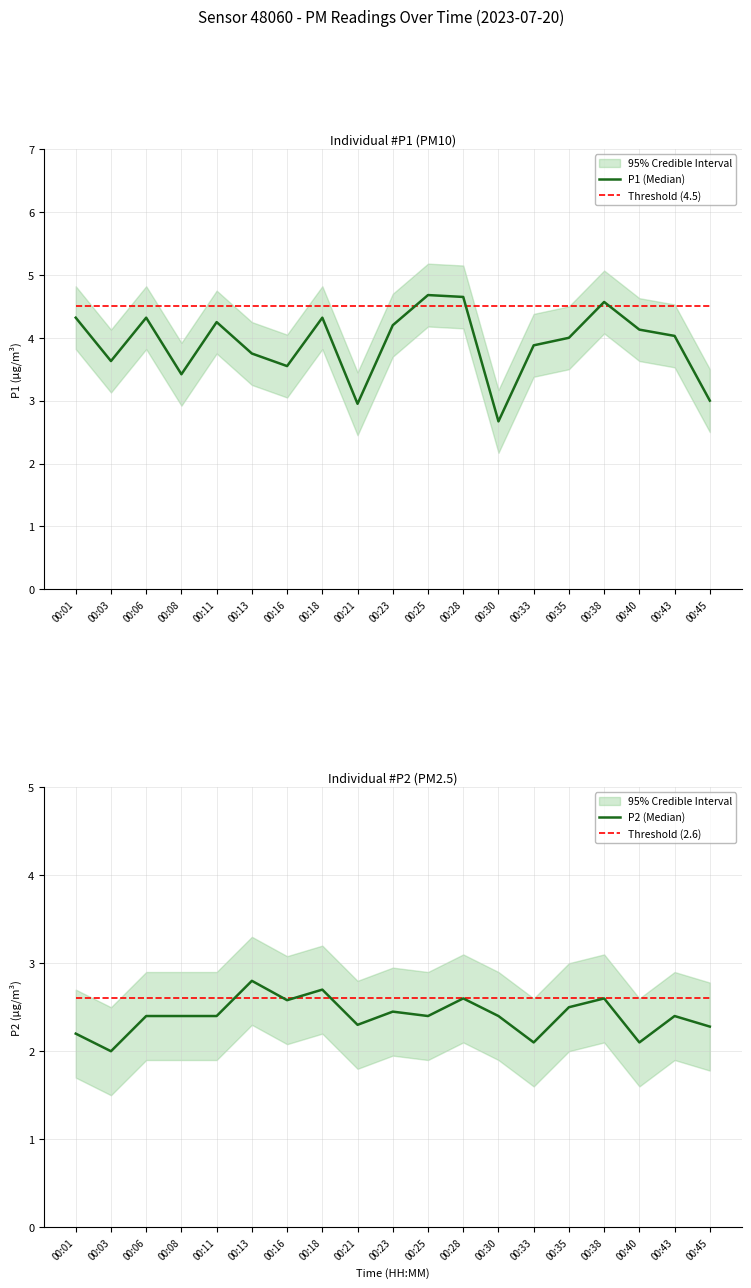

How many interior local valleys does the P1 (Median) series have?

5